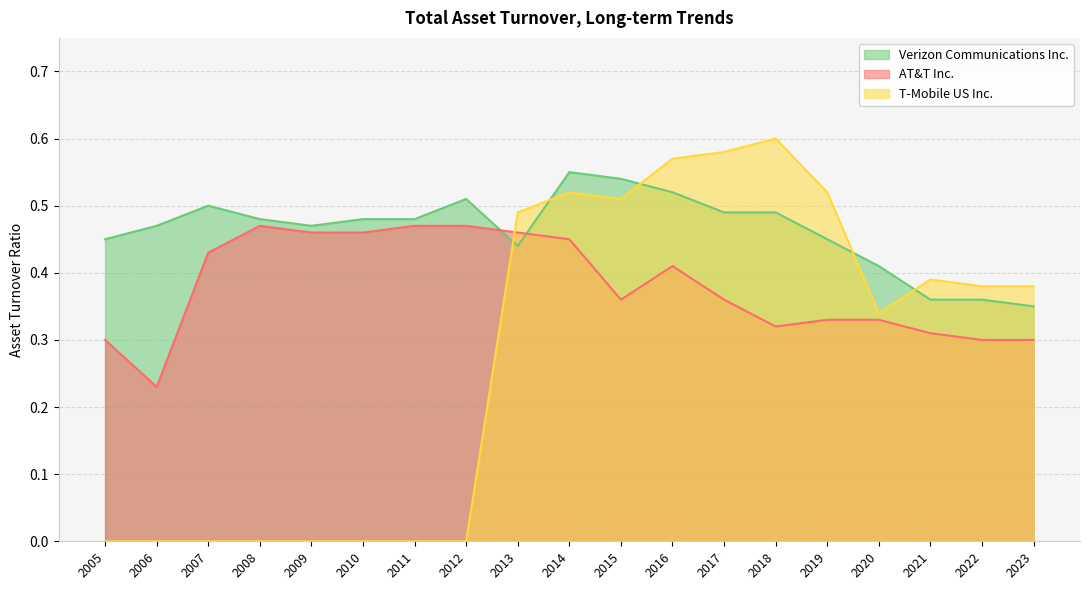

True or false: AT&T Inc. and T-Mobile US Inc. cross at least once.

True